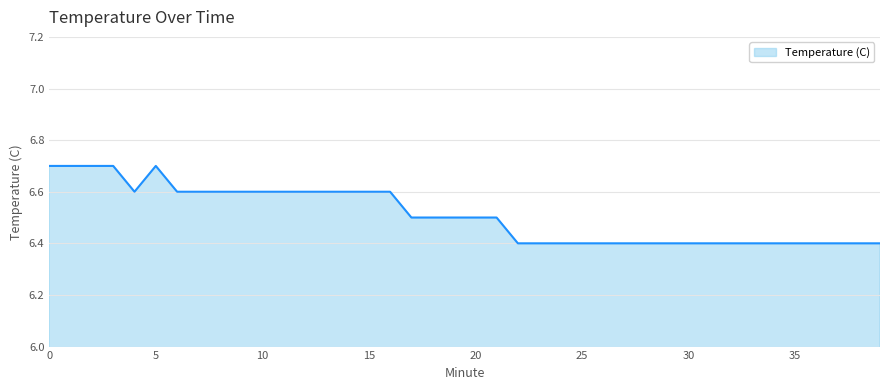

What is the minimum value shown in the chart?

6.4